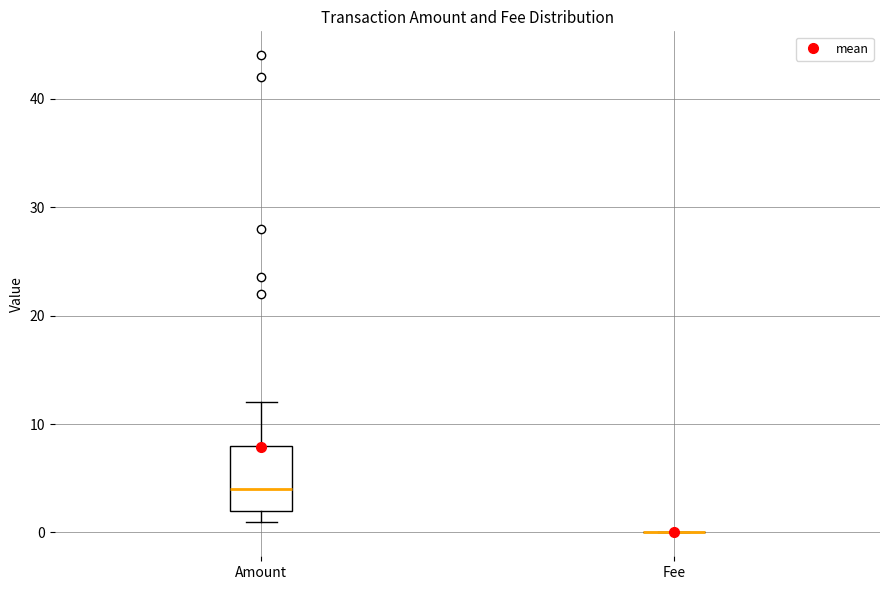

Which box is the tallest, from its lower edge to its upper edge?

Amount